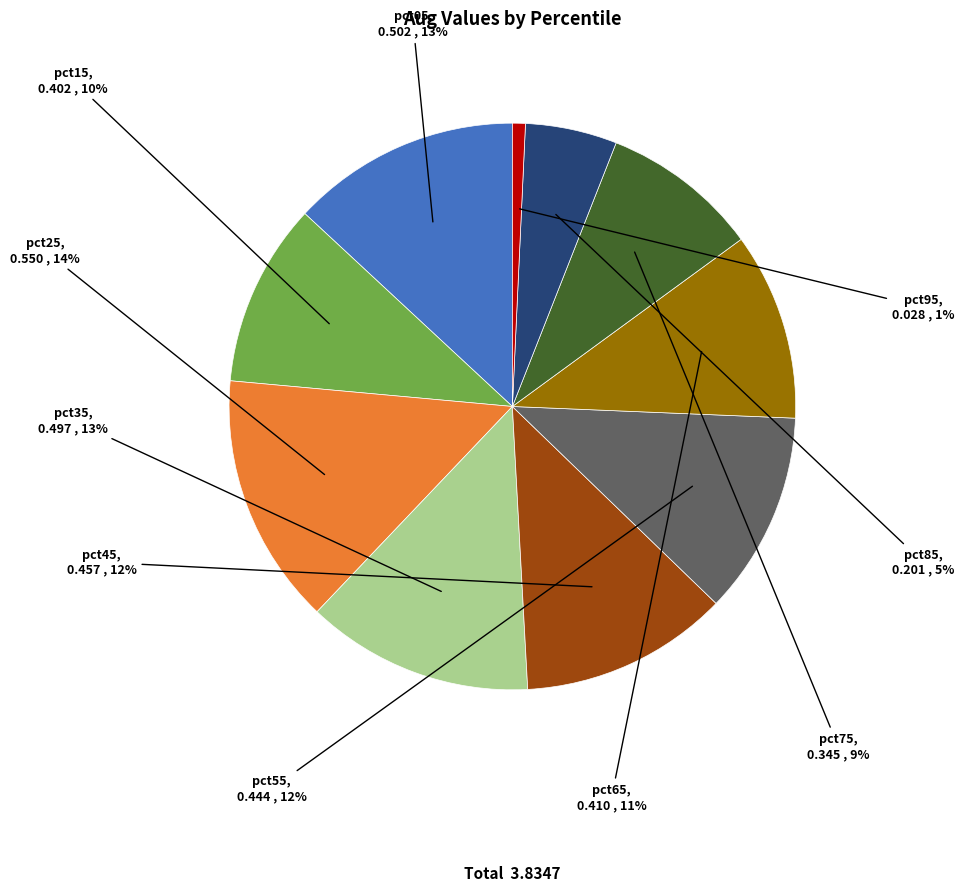

What is the smallest slice in the pie chart?

pct95